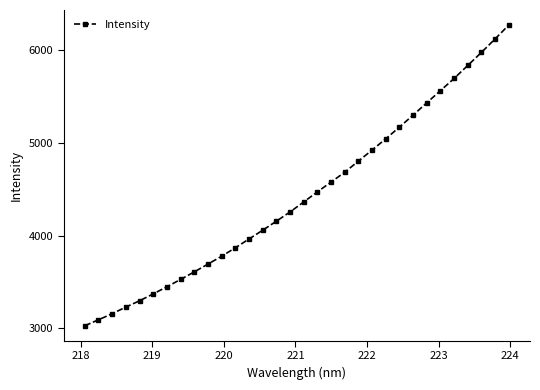

What is the maximum value shown in the chart?

6265.8